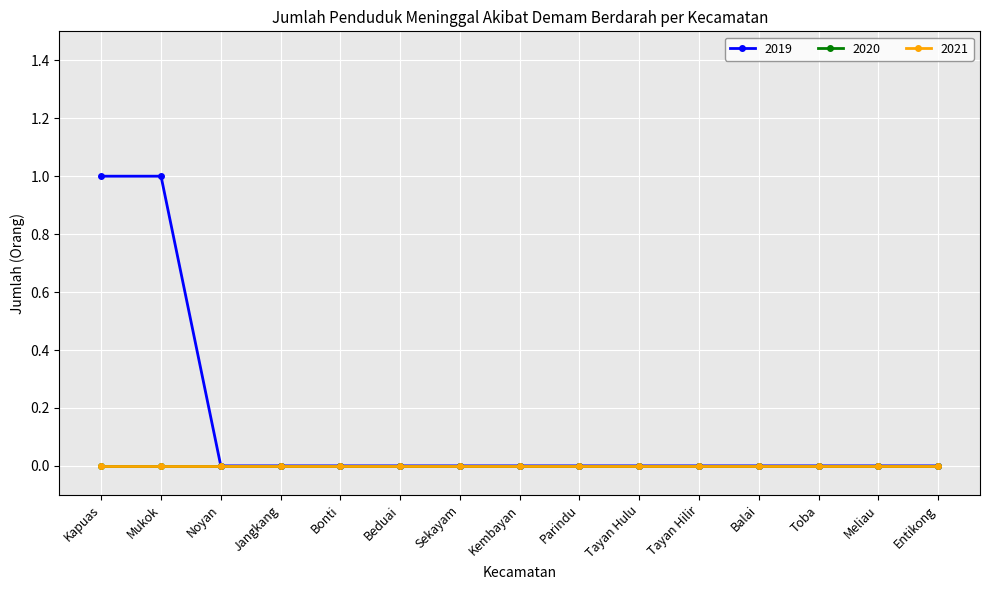

Reading left to right, list all the values displayed in this chart.

2019: 1	1	0	0	0	0	0	0	0	0	0	0	0	0	0
2020: 0	0	0	0	0	0	0	0	0	0	0	0	0	0	0
2021: 0	0	0	0	0	0	0	0	0	0	0	0	0	0	0